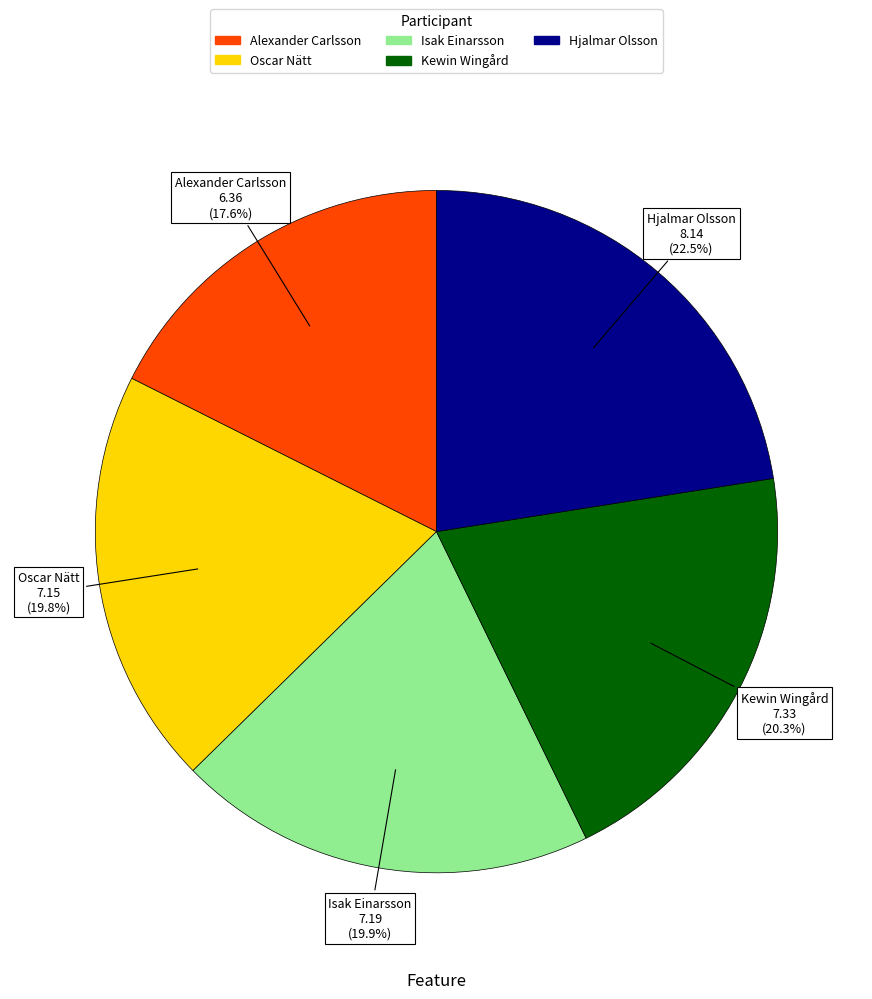

Count the number of slices in the pie.

5